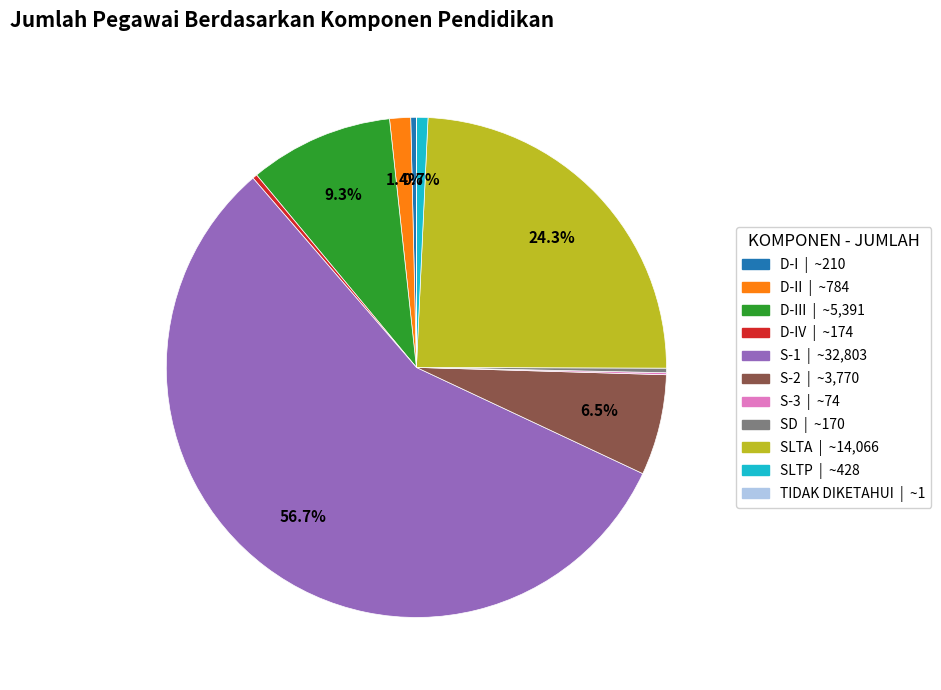

Does any single category account for the majority?

Yes